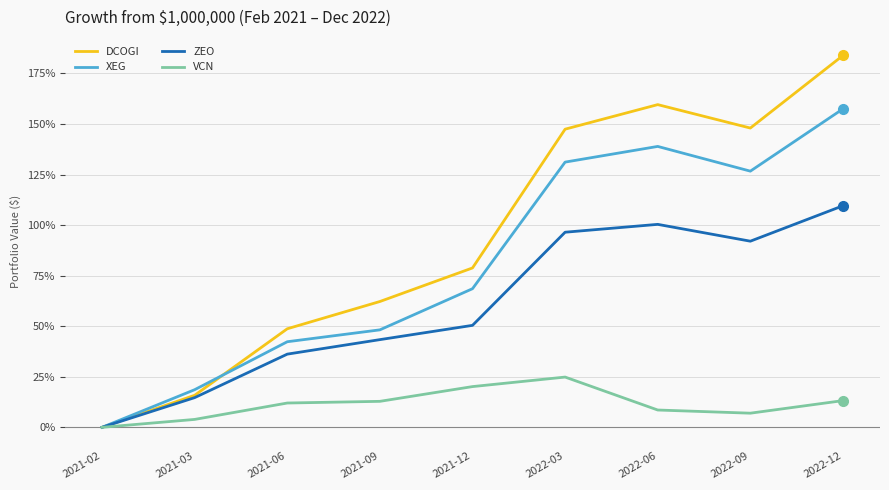

What is the sum of the ZEO values at 2022-09 and 2021-09?

135.4